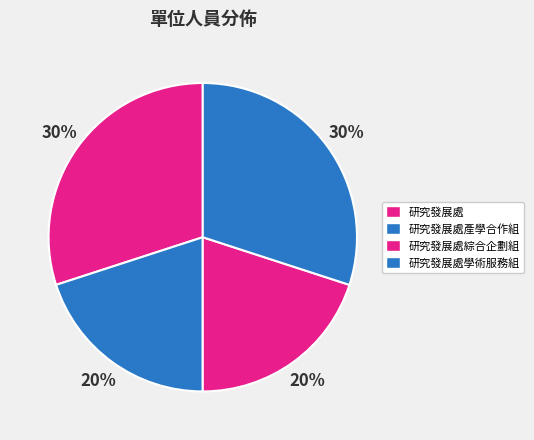

How many segments does this pie chart have?

4